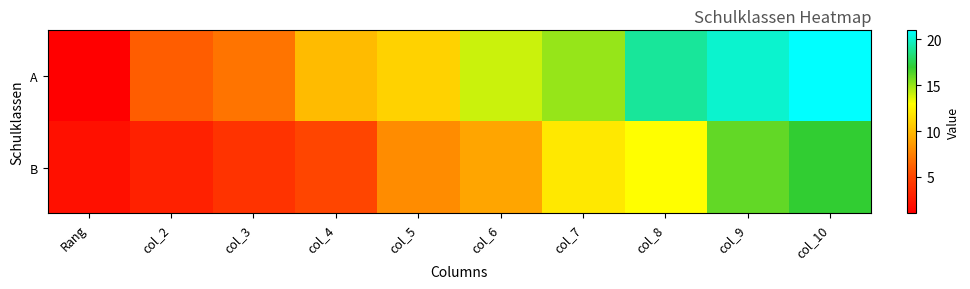

Reading right to left, list all the values displayed in this chart.

A: col_10=21	col_9=20	col_8=19	col_7=15	col_6=14	col_5=11	col_4=10	col_3=7	col_2=6	Rang=1
B: col_10=17	col_9=16	col_8=13	col_7=12	col_6=9	col_5=8	col_4=5	col_3=4	col_2=3	Rang=2